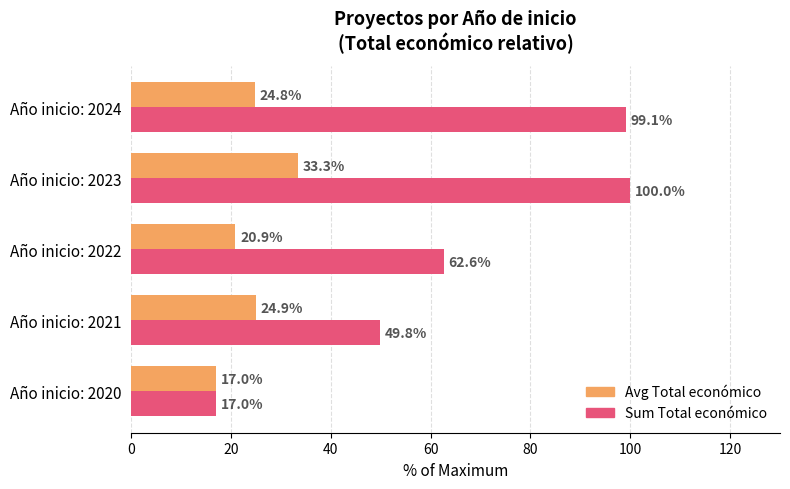

Which category has the highest value across all series?

Año inicio: 2023